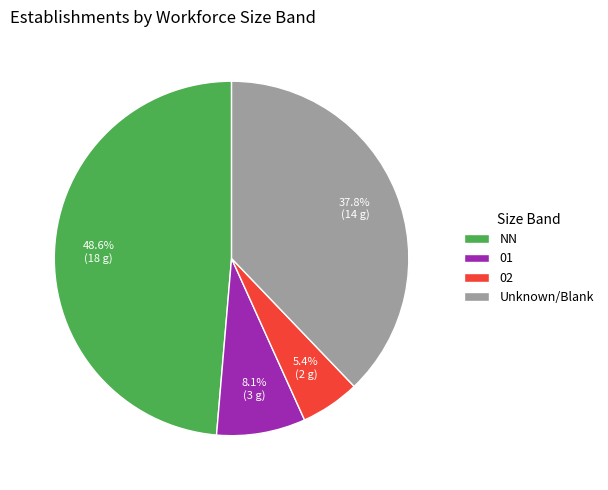

To the nearest percent, what is the average slice percentage?

25%